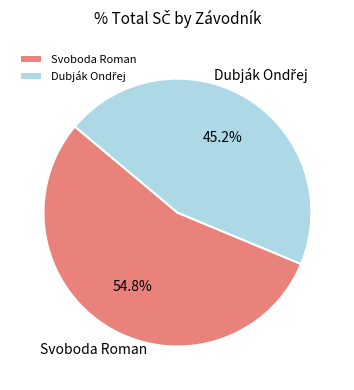

Which category has the biggest portion of the pie?

Svoboda Roman